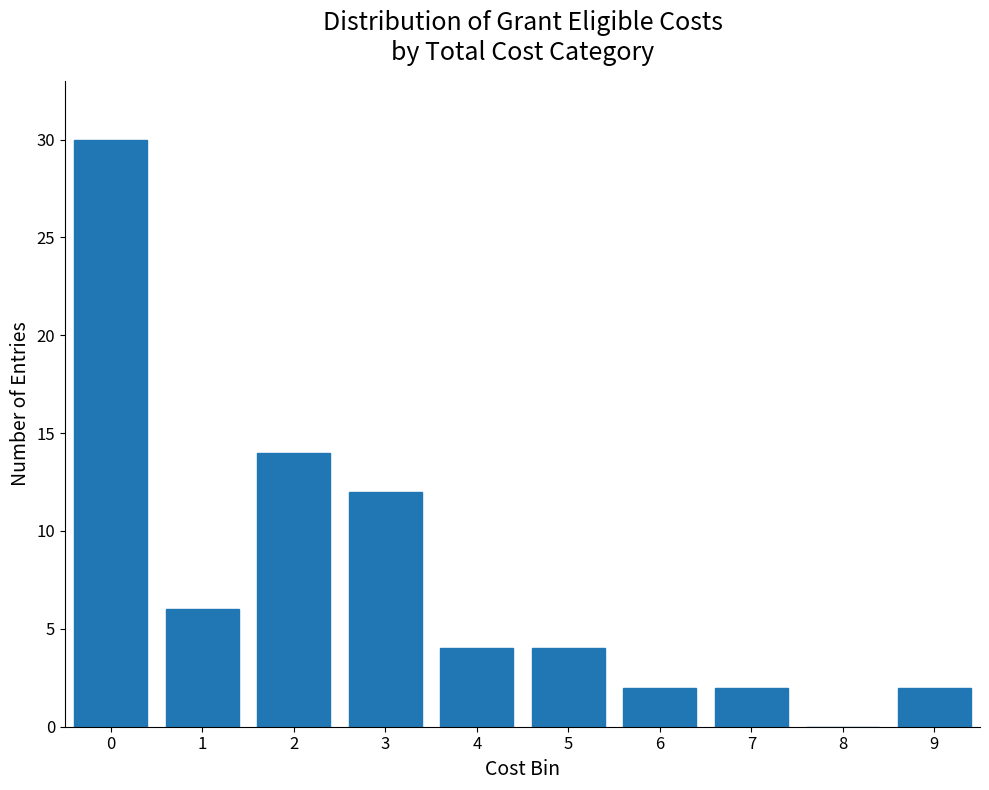

Reading left to right, extract all data points from this chart.

0=30	1=6	2=14	3=12	4=4	5=4	6=2	7=2	8=0	9=2